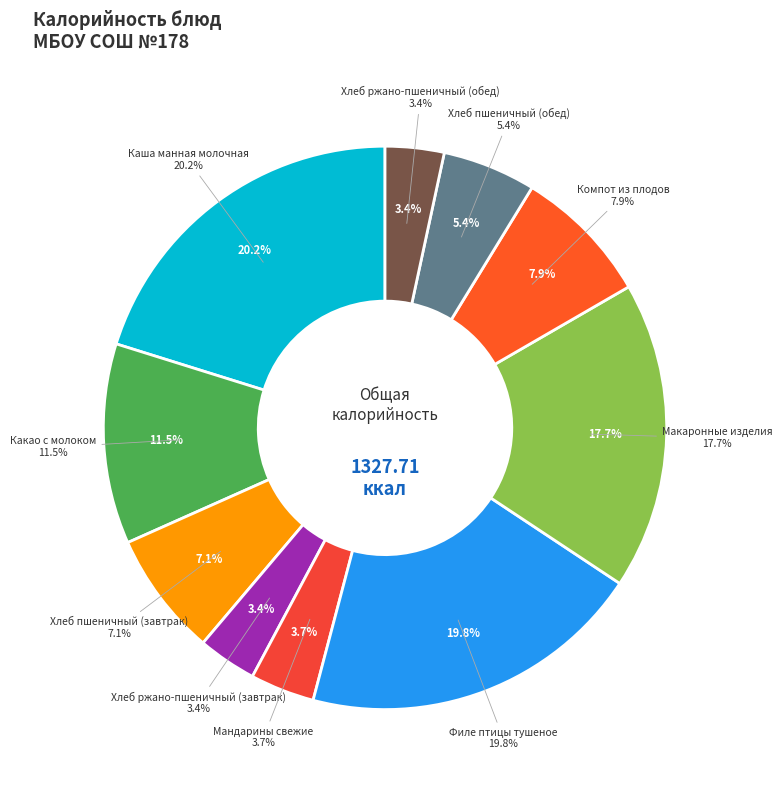

What is the change in value from Мандарины свежие to Макаронные изделия?

+185.5